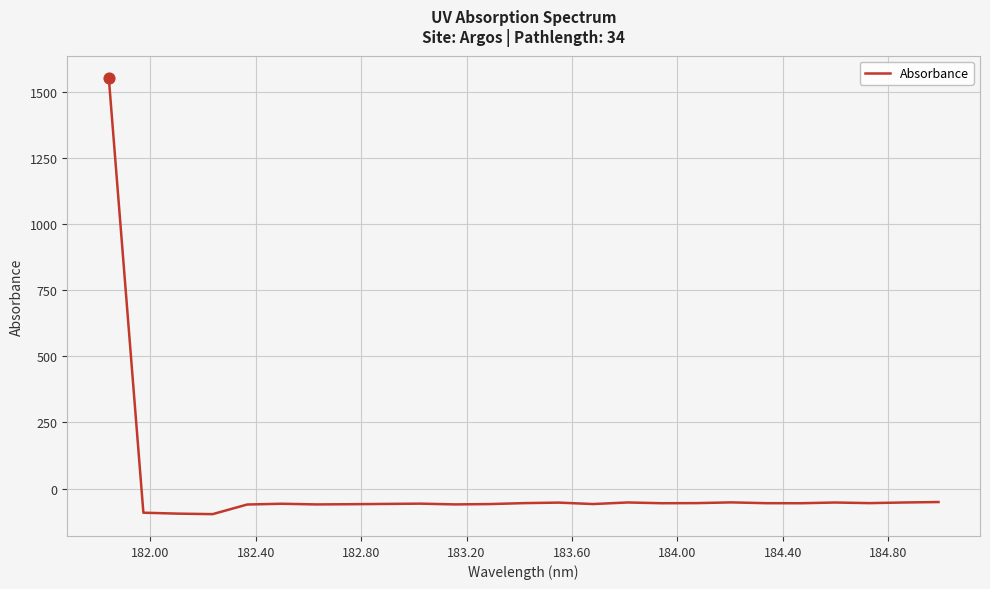

What is the difference between the maximum and minimum values?

1652.7